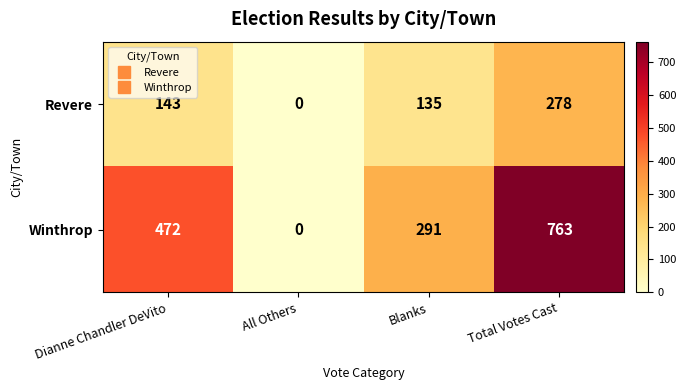

Rank the series at Blanks from highest to lowest value.

Winthrop, Revere